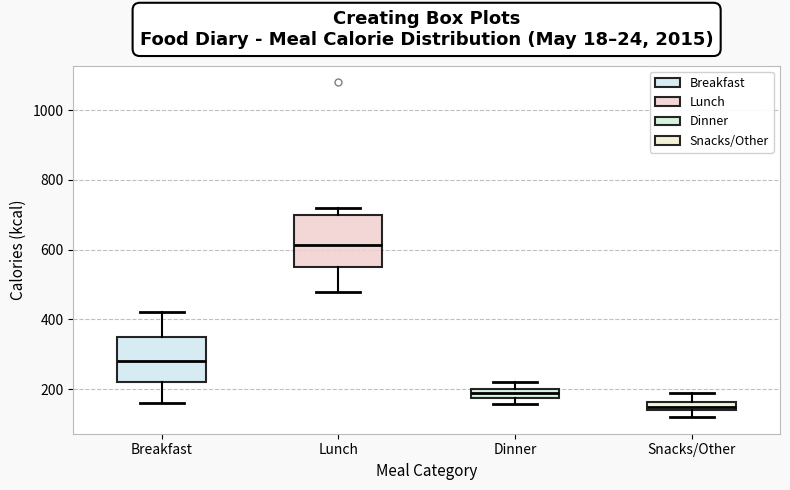

Where is the lower edge of the box for Snacks/Other on the y-axis? The values are not printed on the chart, so give them approximately, as read against the axis.

140